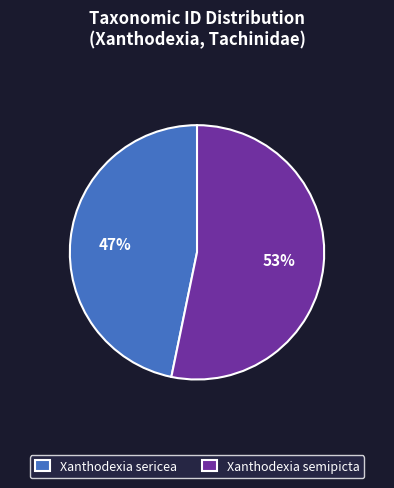

The Xanthodexia sericea slice represents 47% of the pie. True or false?

True